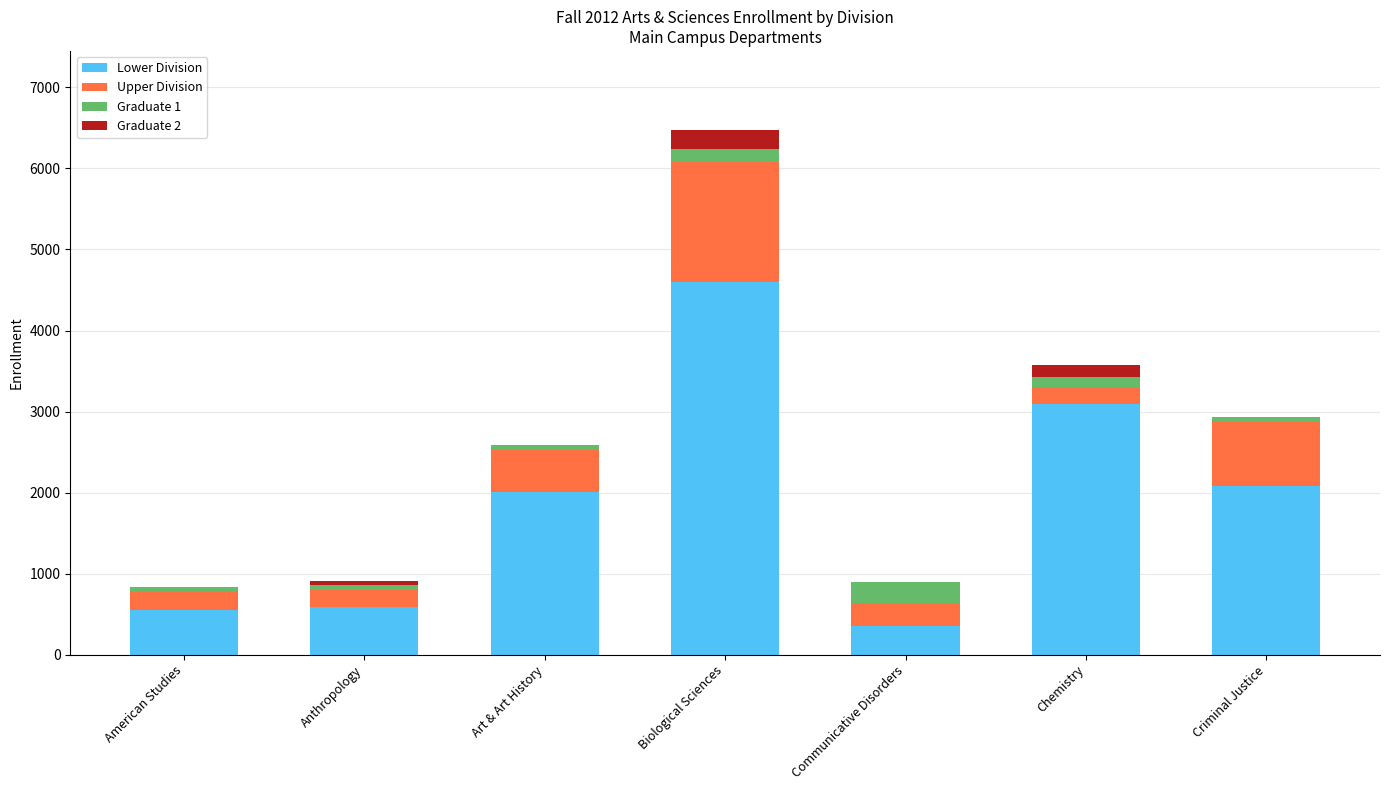

At which category is the sum across all series the highest?

Biological Sciences